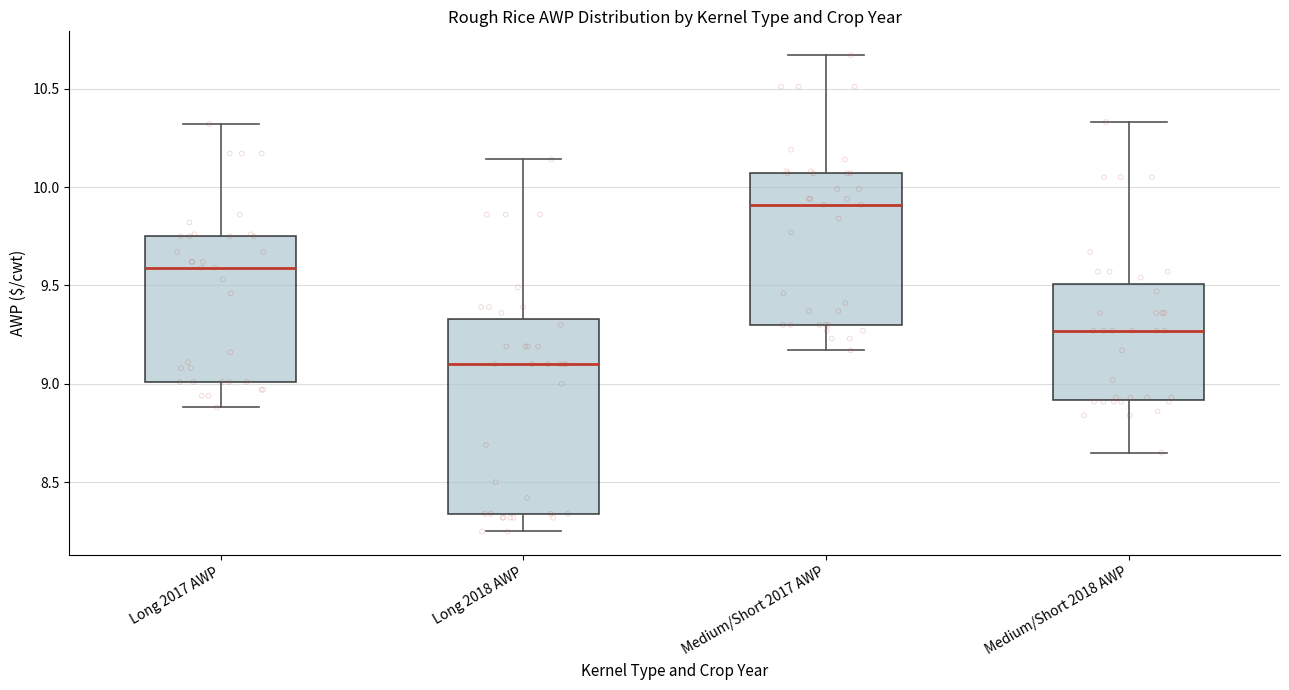

Which box's median line is the highest?

Medium/Short 2017 AWP